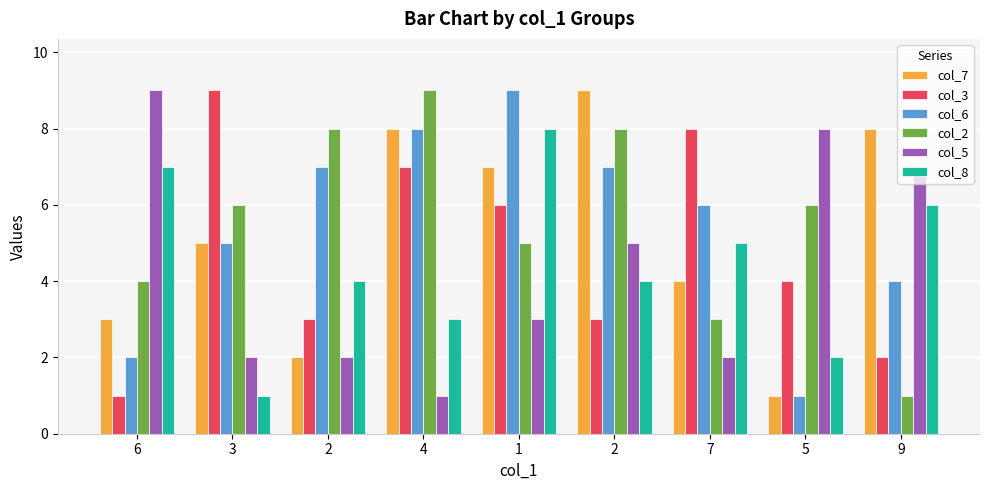

The col_7 series shows 5 at 3. True or false?

True